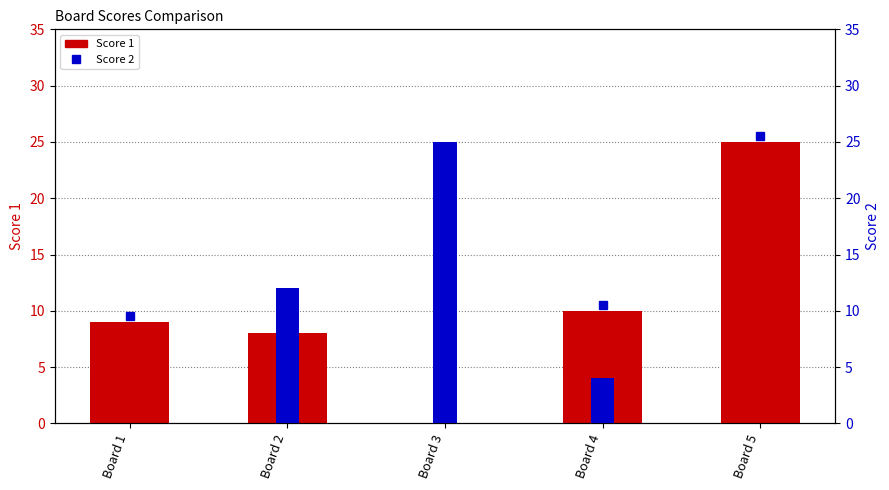

Between Board 3 and Board 4, which series saw the biggest shift?

Score 2